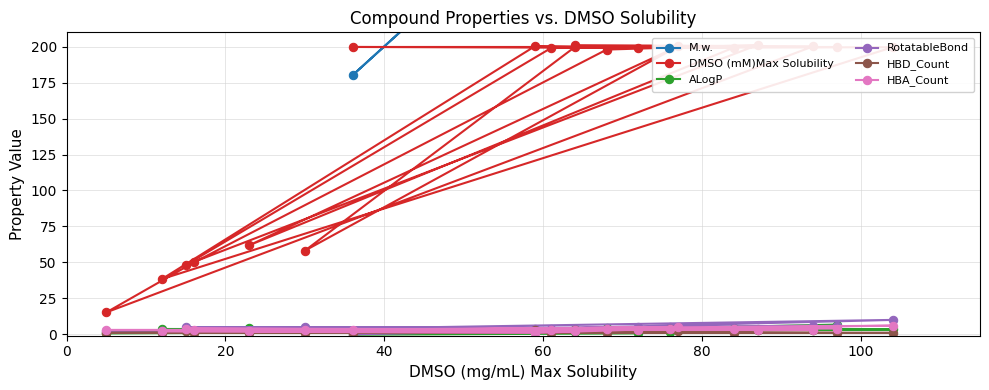

The value of RotatableBond at 20 is 5.0. True or false?

True